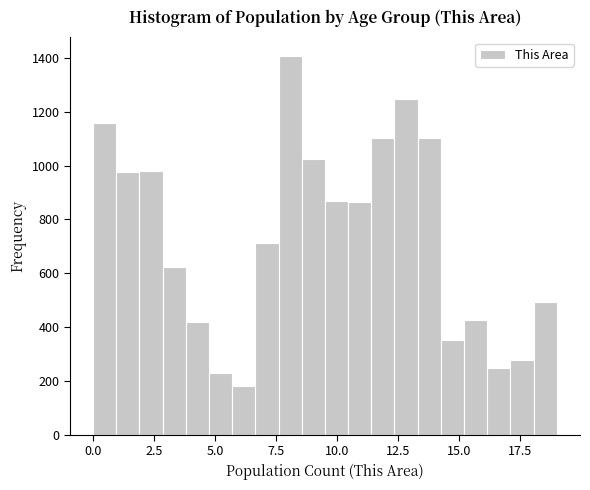

Read against the x-axis, roughly where is the centre of the tallest bar?

8.0